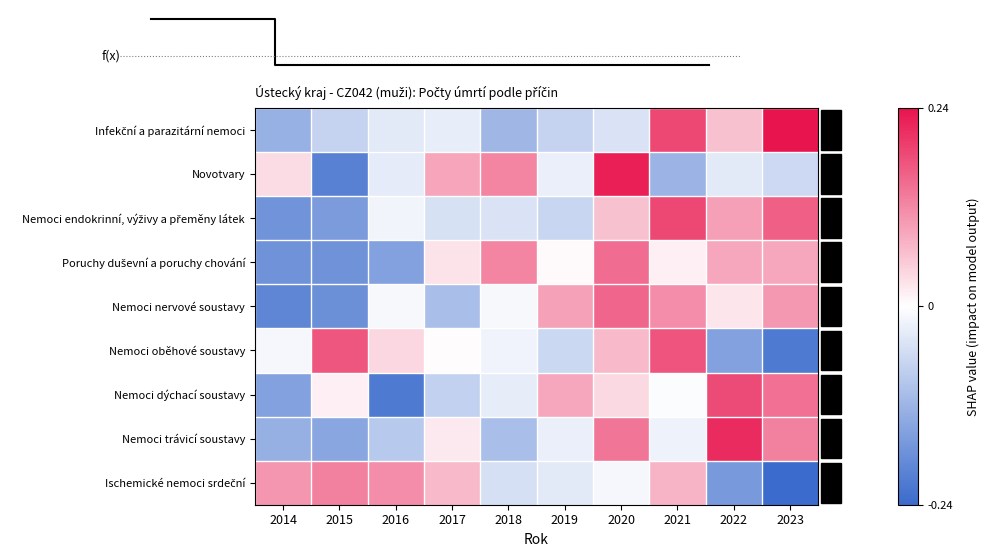

How many positive values does the Poruchy duševní a poruchy chování series have?

7